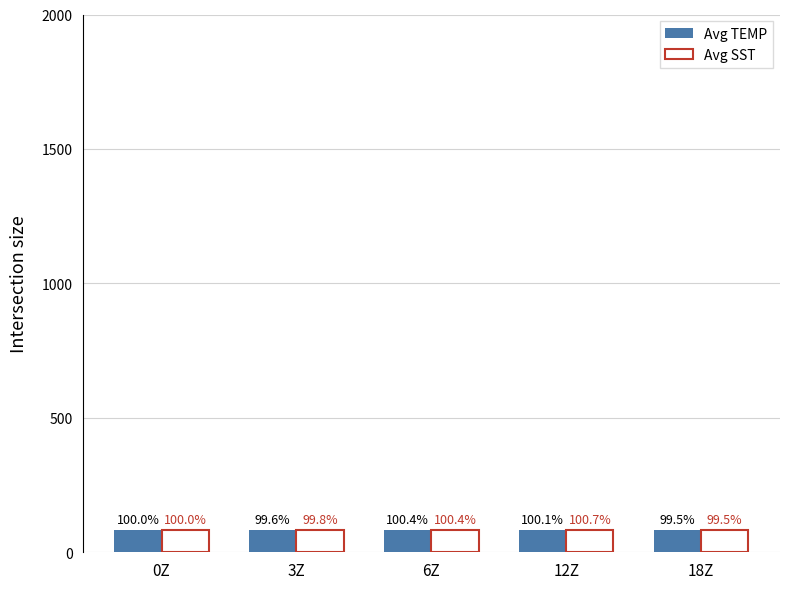

What is the label of the 3rd bar from the right?

6Z